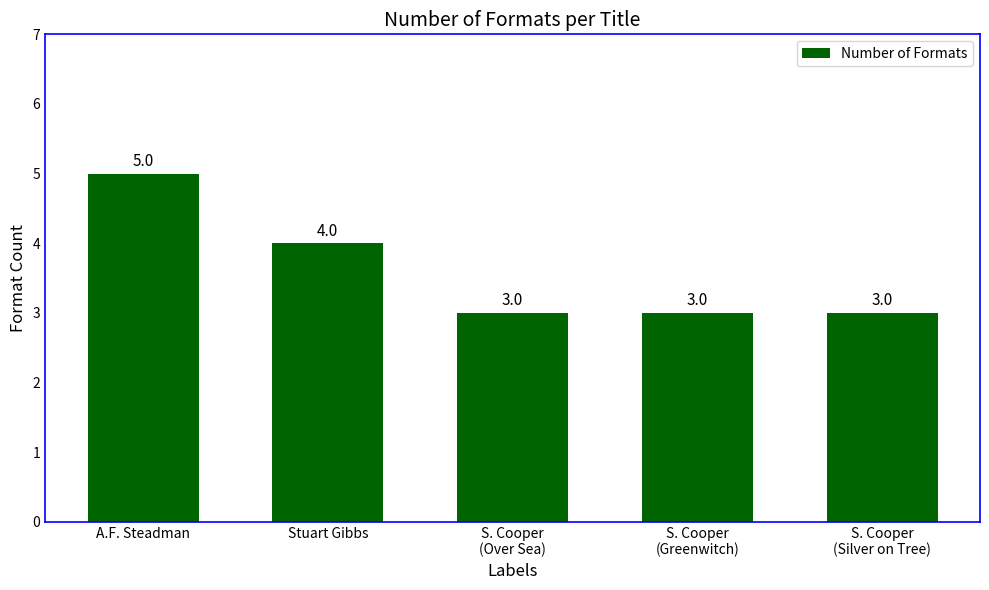

What is the label of the 1st bar from the left?

A.F. Steadman